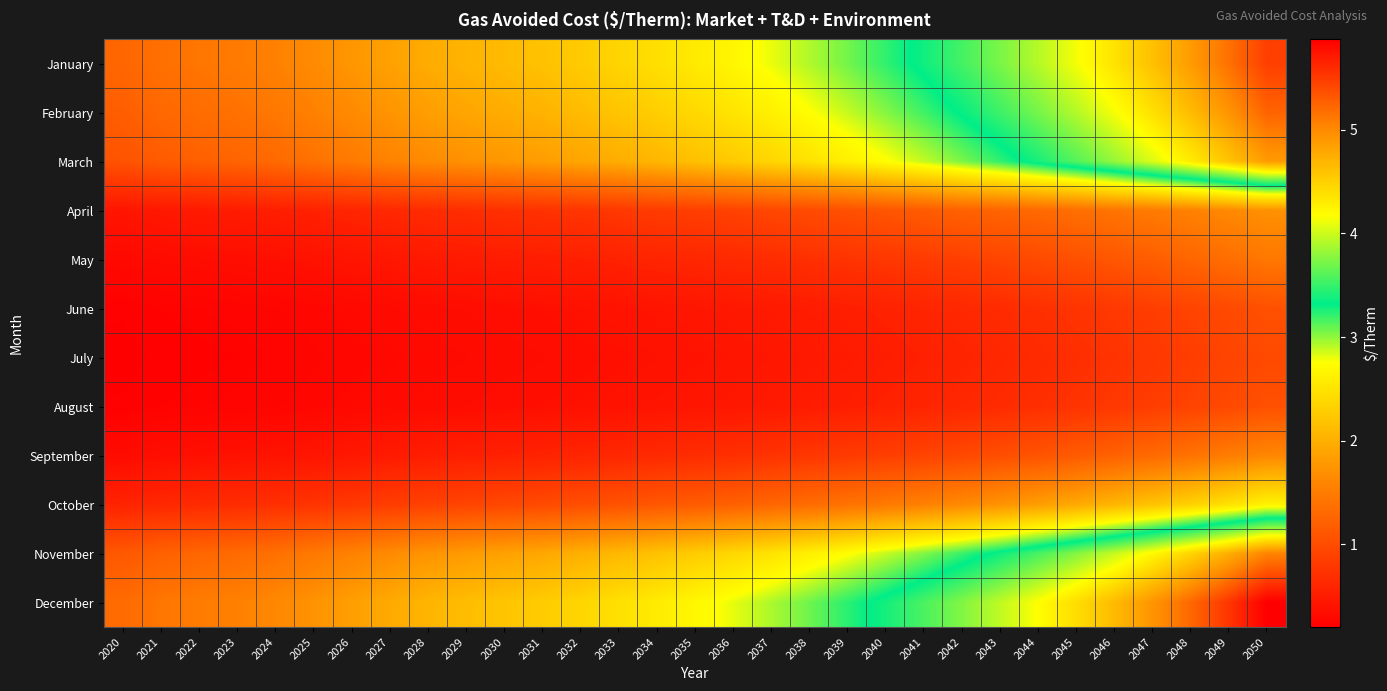

Rank the series at 2029 from highest to lowest value.

December, January, February, November, March, October, April, September, May, June, August, July